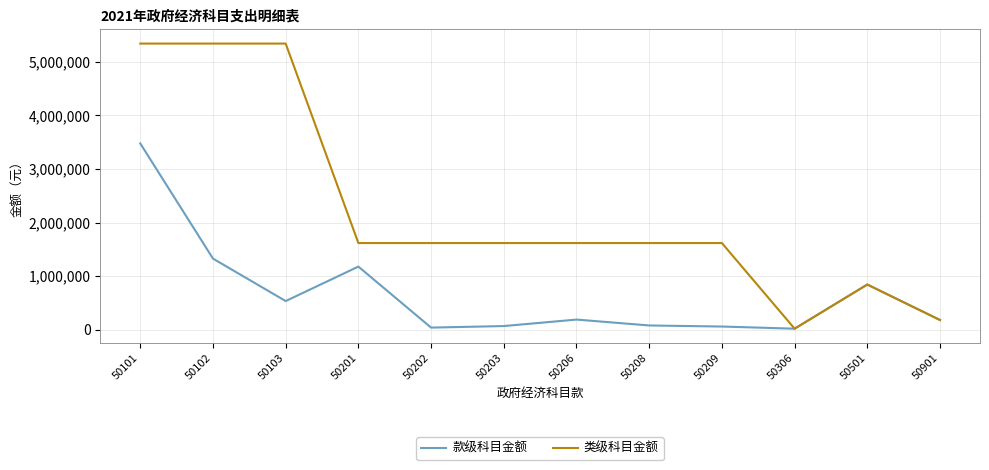

At how many categories does at least one series exceed 5082175?

3